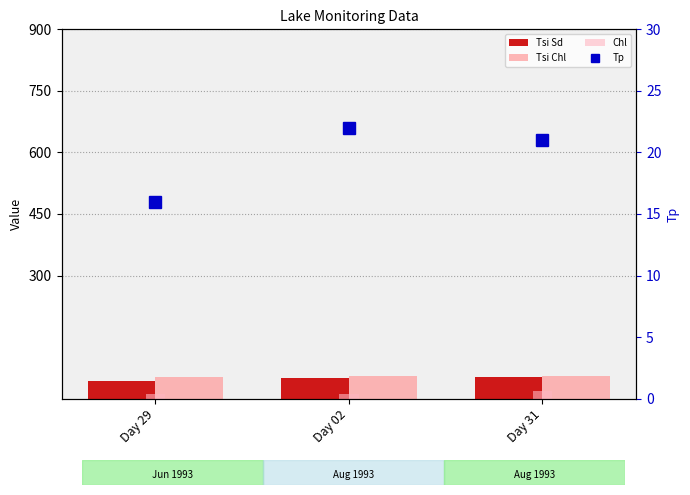

What position from the right is Day 02?

2